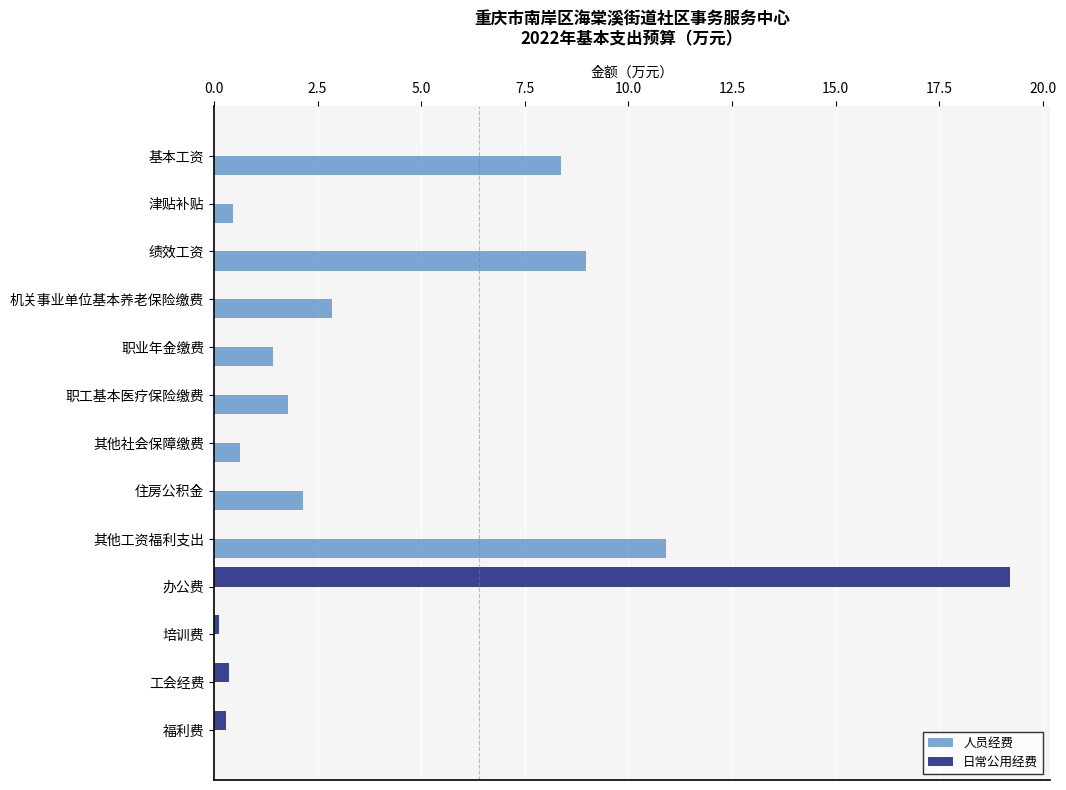

Between 住房公积金 and 培训费, which series saw the biggest shift?

人员经费